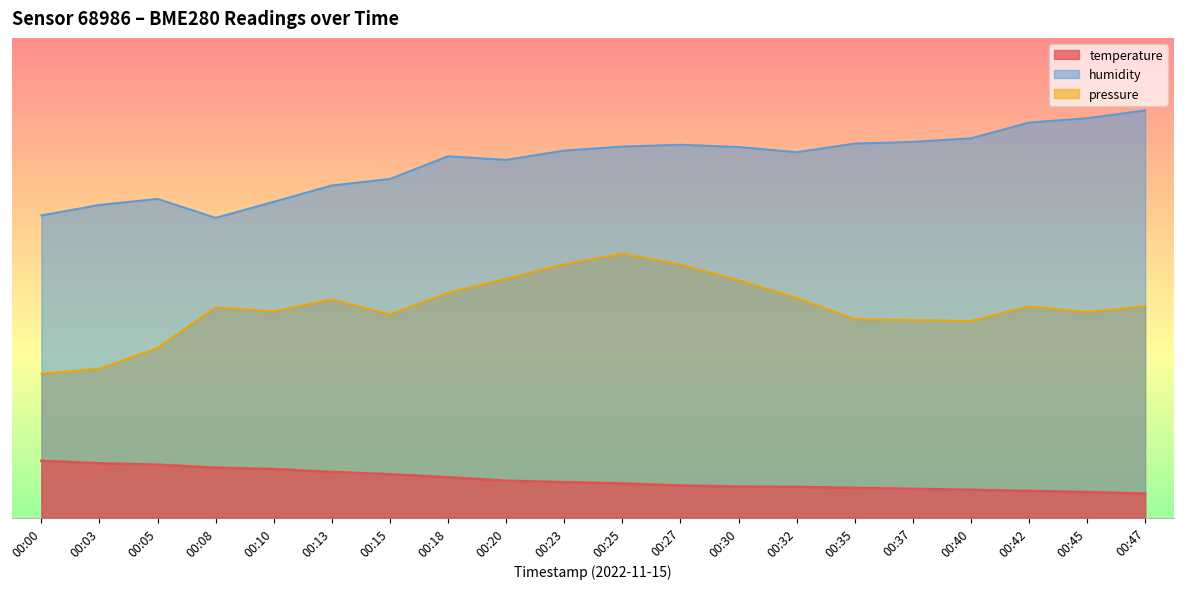

At which label does temperature first exceed 7?

00:00